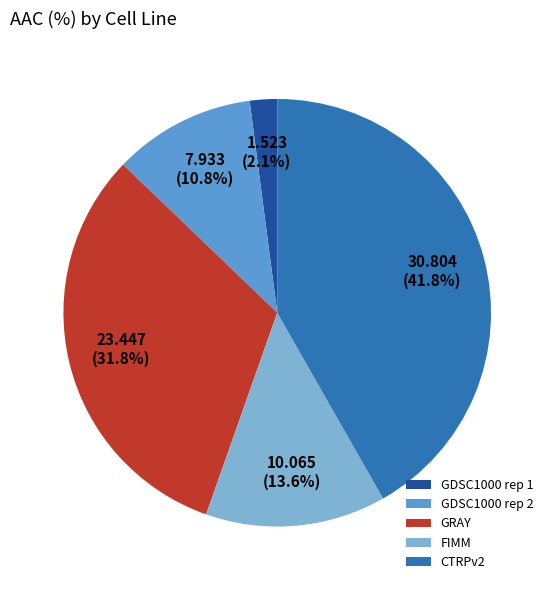

Which category has the smallest portion of the pie?

GDSC1000 rep 1